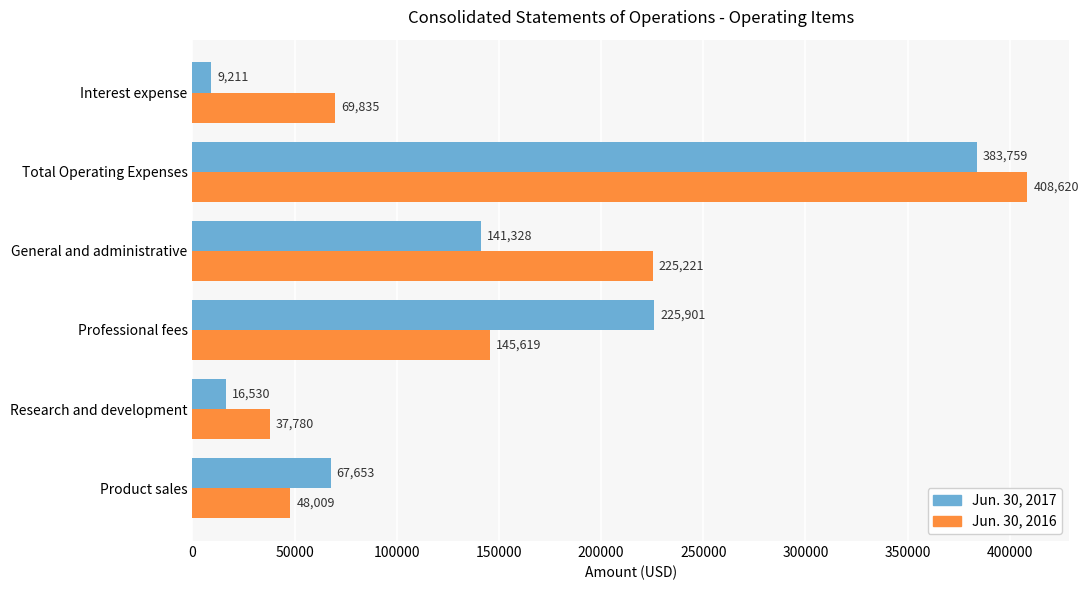

At how many categories does at least one series exceed 222081?

3